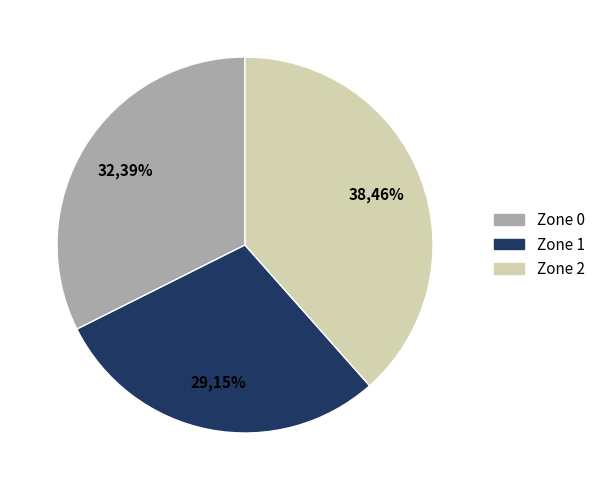

Does Zone 2 represent more than half of the total?

No